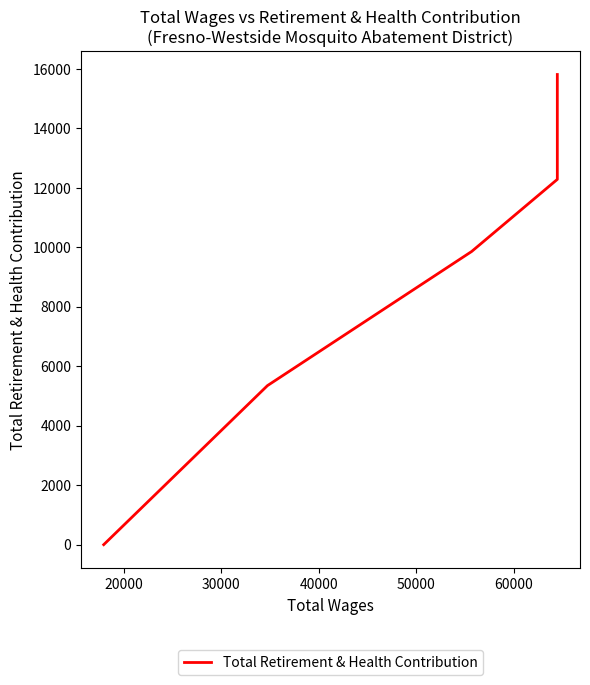

True or false: the data has more than 2 interior local peaks.

False